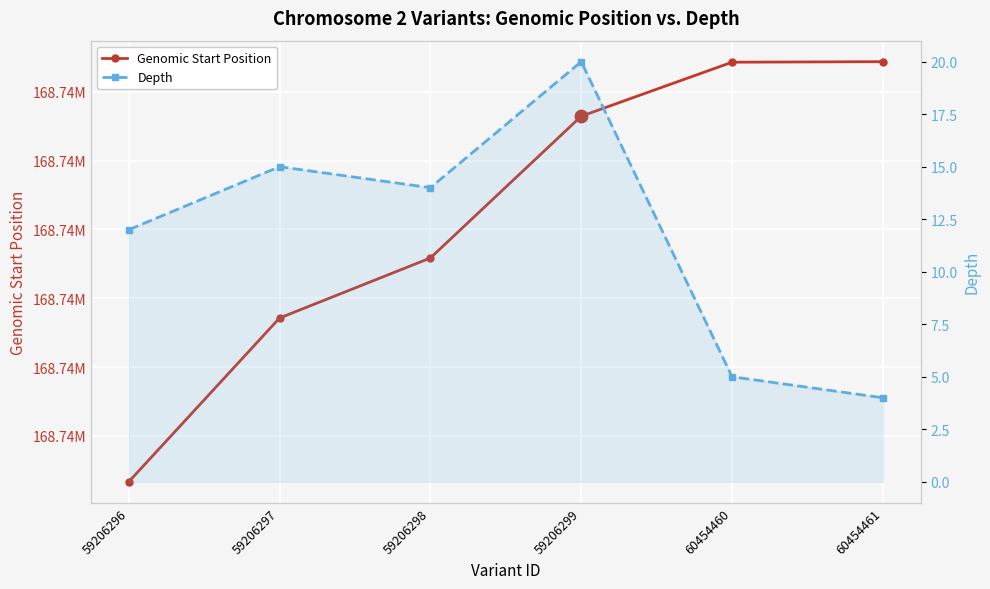

What is the total value across all series at 59206296?

168741345